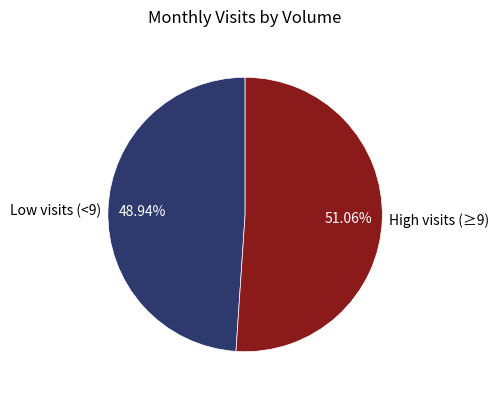

What is the majority slice?

High visits (≥9)